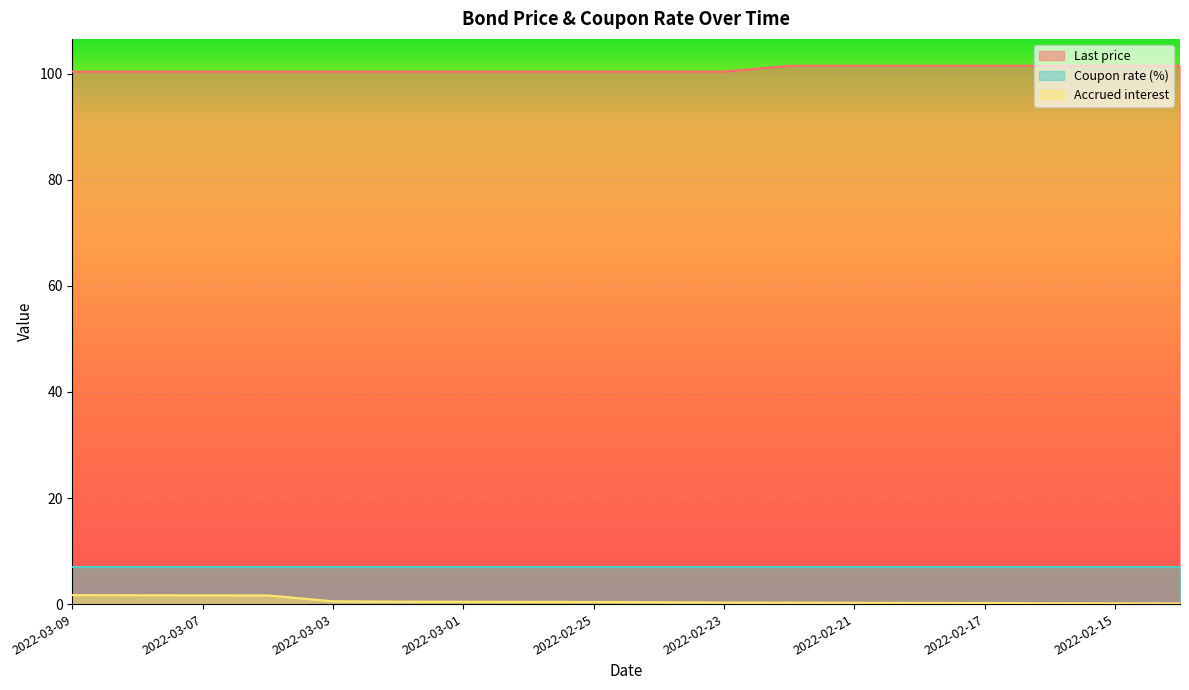

Rank the series at 2022-02-21 from lowest to highest value.

Accrued interest, Coupon rate (%), Last price